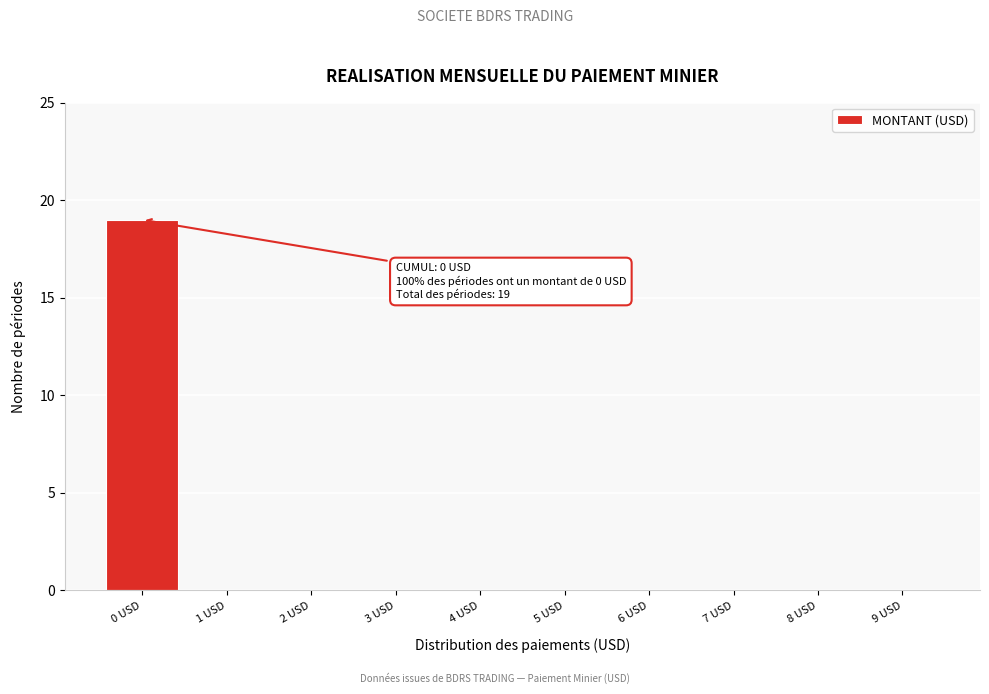

Reading right to left, what are all the values shown in this chart?

9 USD=0	8 USD=0	7 USD=0	6 USD=0	5 USD=0	4 USD=0	3 USD=0	2 USD=0	1 USD=0	0 USD=19